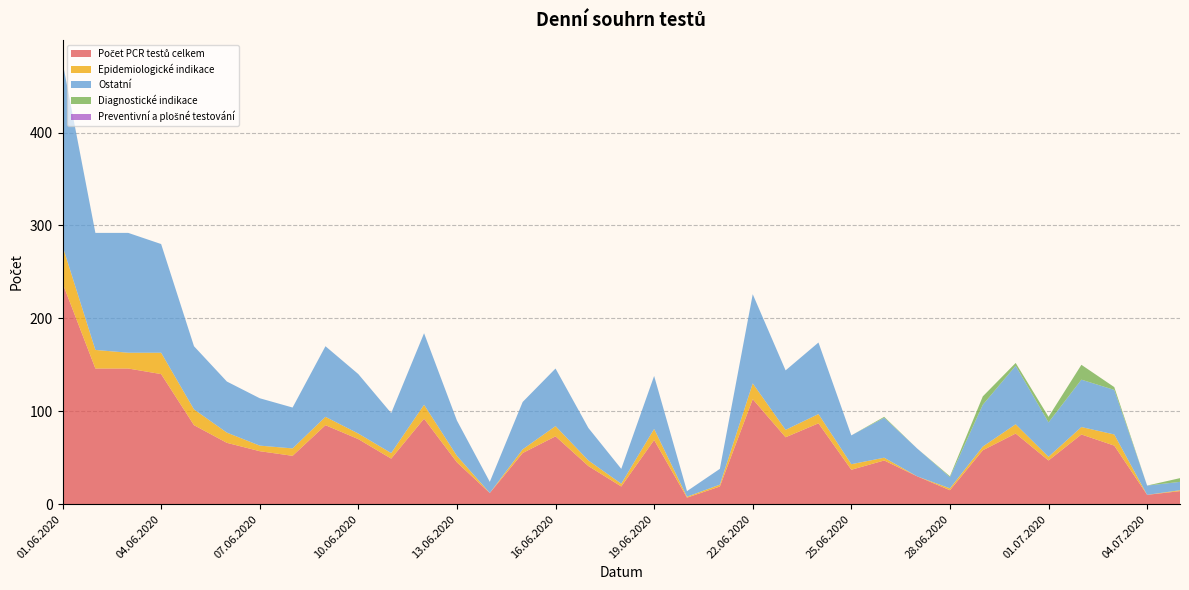

Reading left to right, what are all the values shown in this chart?

Počet PCR testů celkem: 238	146	146	140	85	66	57	52	85	70	49	92	45	12	55	73	41	19	69	7	19	113	72	87	37	47	30	15	58	76	47	75	63	10	14
Epidemiologické indikace: 40	20	17	23	17	11	6	8	9	6	6	15	7	0	4	11	6	3	12	1	2	17	8	10	6	3	0	2	4	10	4	8	12	0	1
Ostatní: 198	126	129	117	68	55	51	44	76	64	43	77	38	12	51	62	35	16	57	6	17	96	64	77	31	43	30	12	45	63	37	51	48	10	9
Diagnostické indikace: 0	0	0	0	0	0	0	0	0	0	0	0	0	0	0	0	0	0	0	0	0	0	0	0	0	1	0	1	9	3	6	16	3	0	4
Preventivní a plošné testování: 0	0	0	0	0	0	0	0	0	0	0	0	0	0	0	0	0	0	0	0	0	0	0	0	0	0	0	0	0	0	0	0	0	0	0